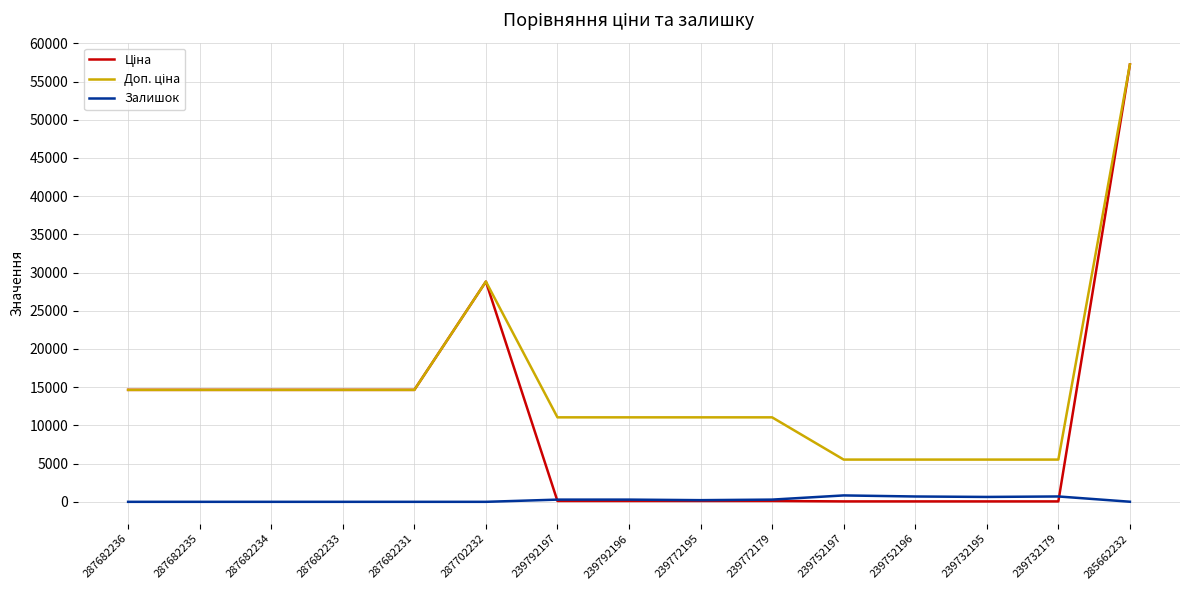

At which category is the sum across all series the highest?

285662232